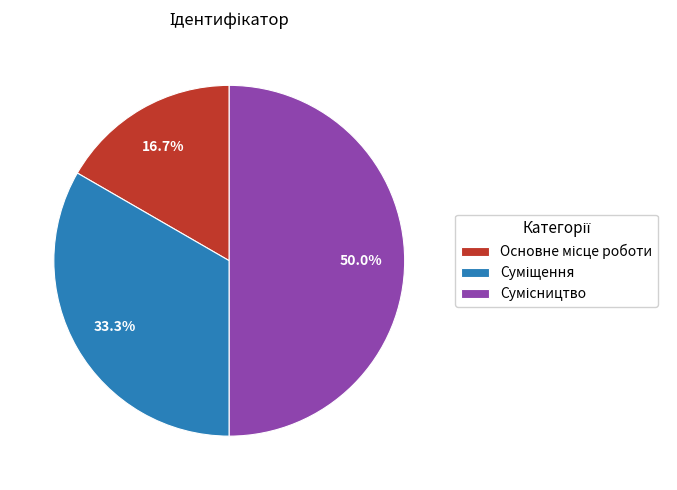

Count the number of slices in the pie.

3